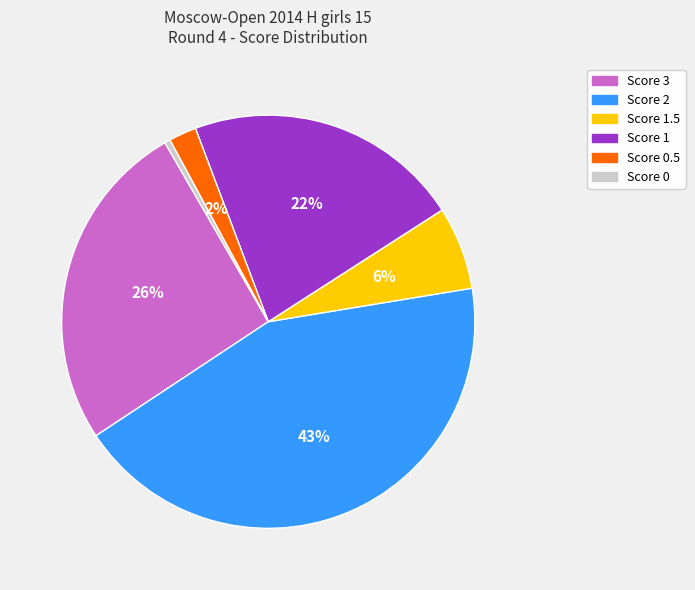

Does any single category account for the majority?

No